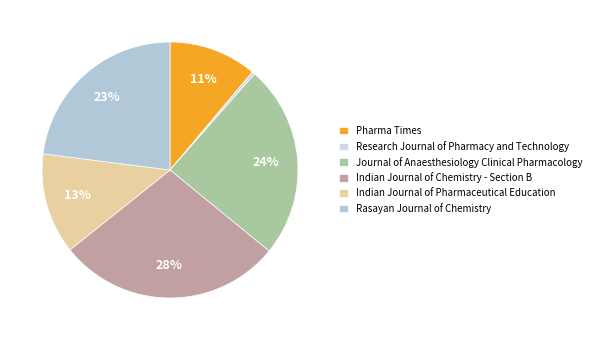

Is it true that Journal of Anaesthesiology Clinical Pharmacology is 33% of the pie?

False